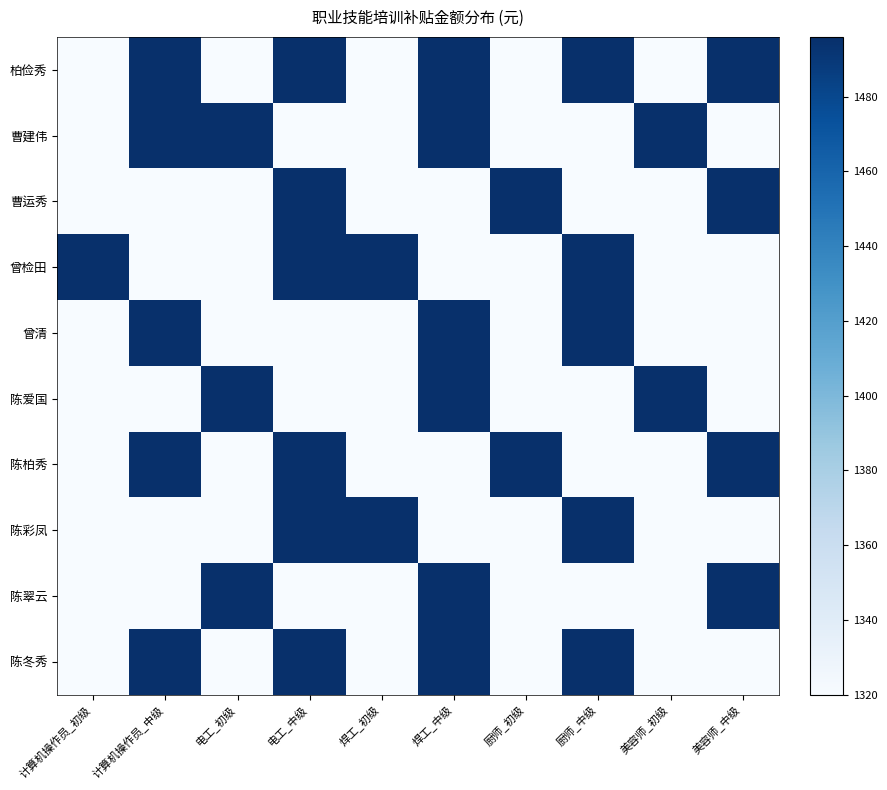

Which has a higher value, 电工_中级 or 美容师_初级?

电工_中级